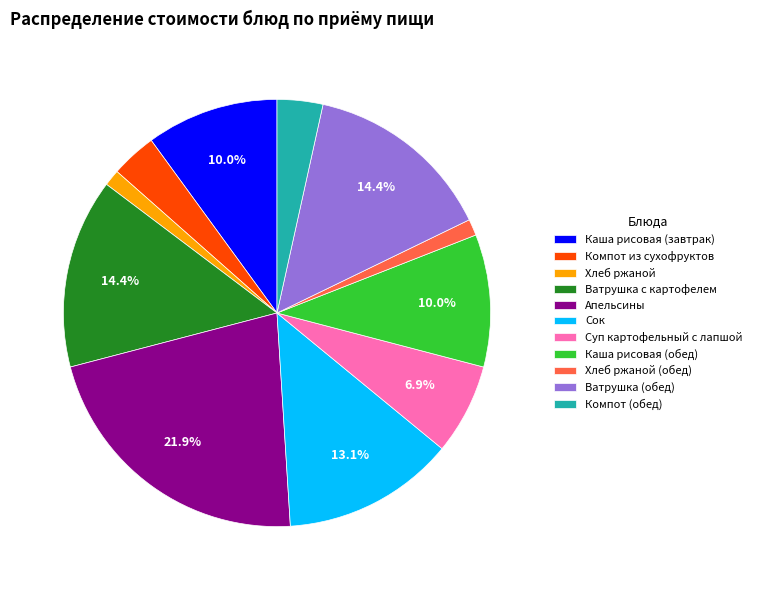

Approximately how many times larger is the value at Ватрушка (обед) compared to Ватрушка с картофелем?

1.0